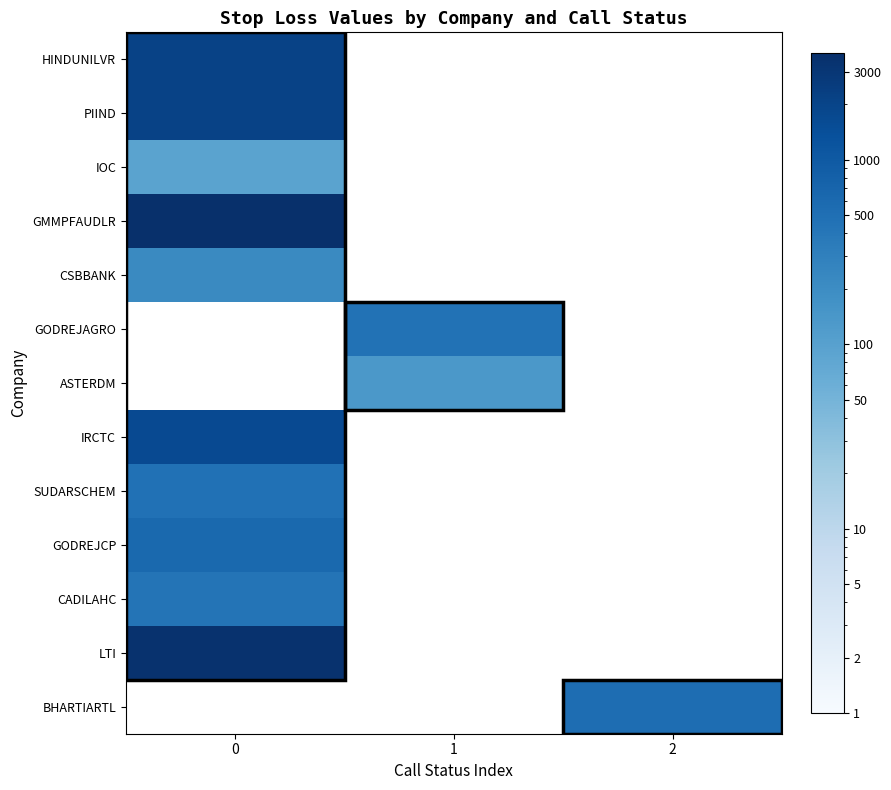

At how many categories does at least one series exceed 1959?

1